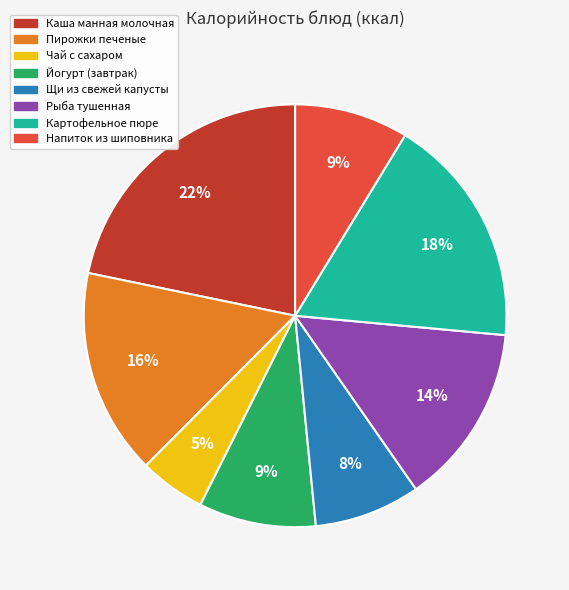

Approximately how many times larger is the value at Щи из свежей капусты compared to Каша манная молочная?

0.4